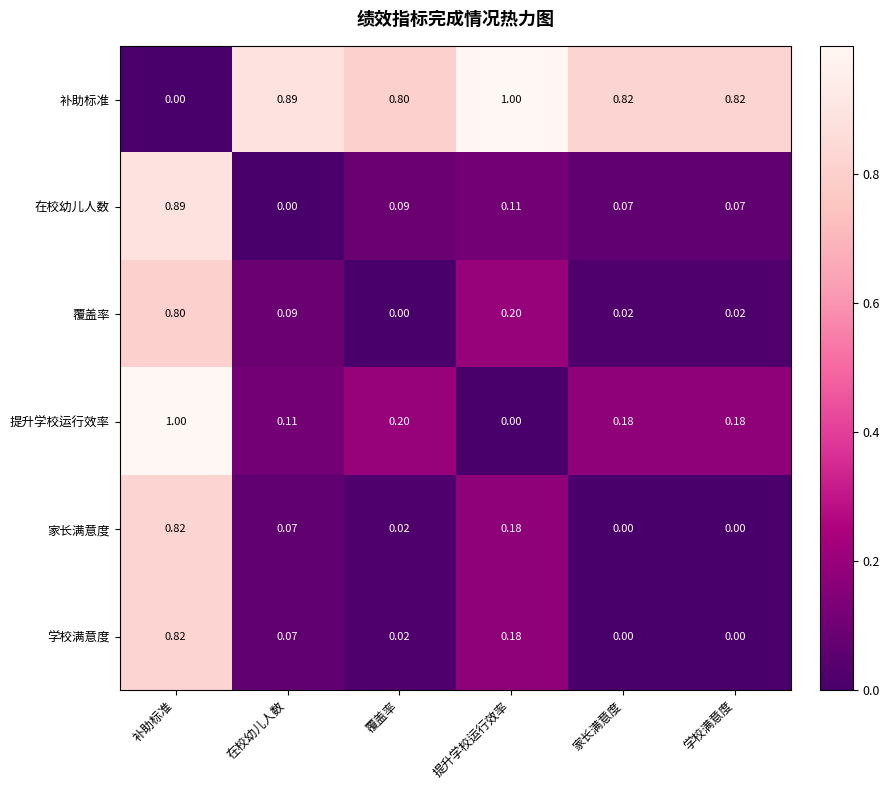

Where is 在校幼儿人数 nearest to the value 0?

在校幼儿人数